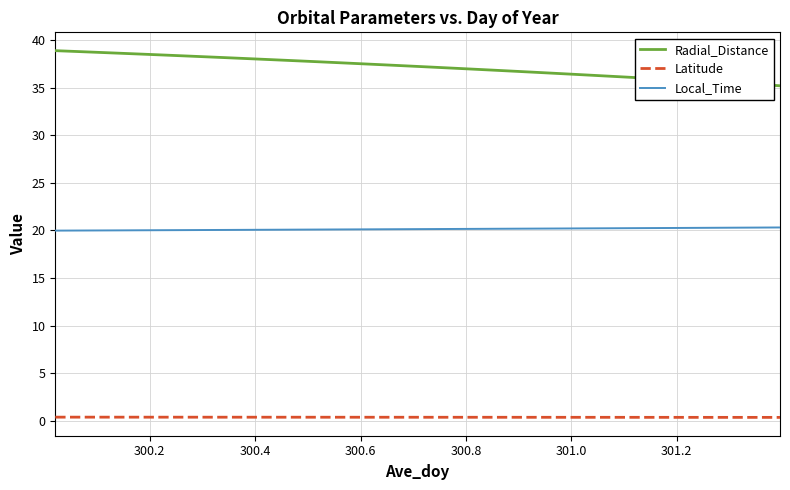

Which series has the largest total across all categories?

Radial_Distance